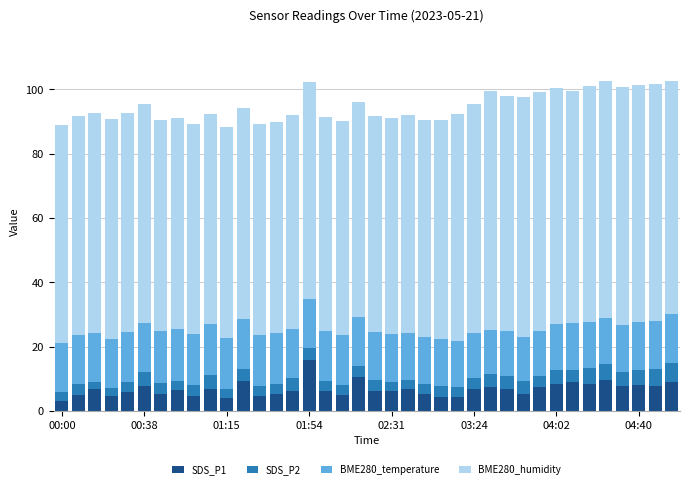

At which label does SDS_P1 reach its peak?

01:54